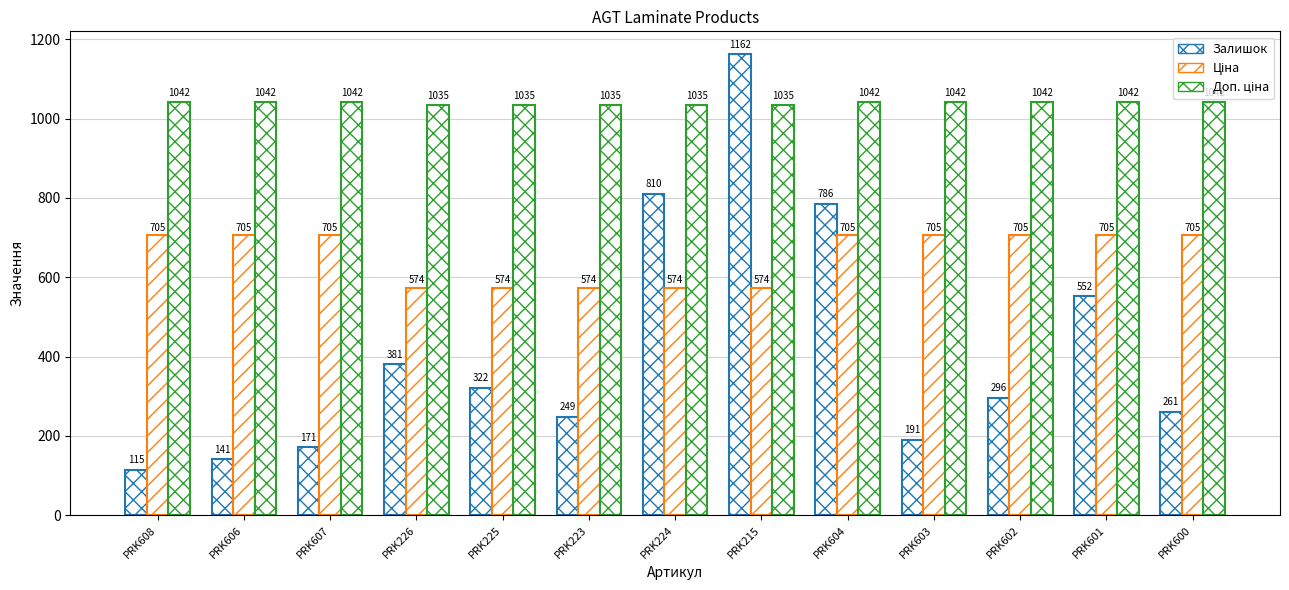

Which has a higher value, PRK226 or PRK223?

PRK226